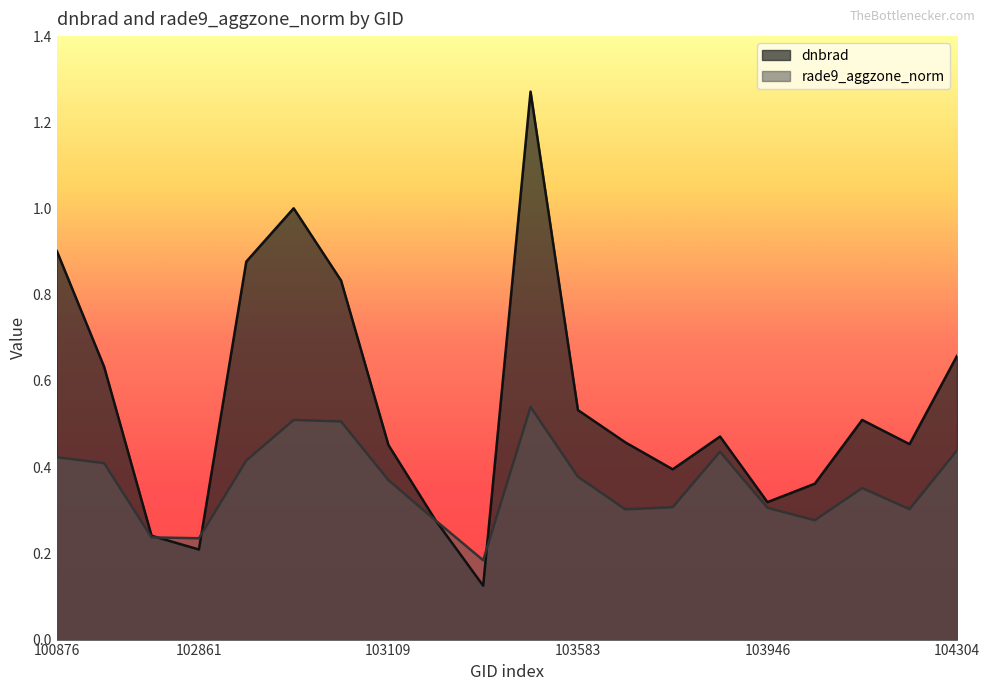

At which category is the sum across all series the highest?

103474